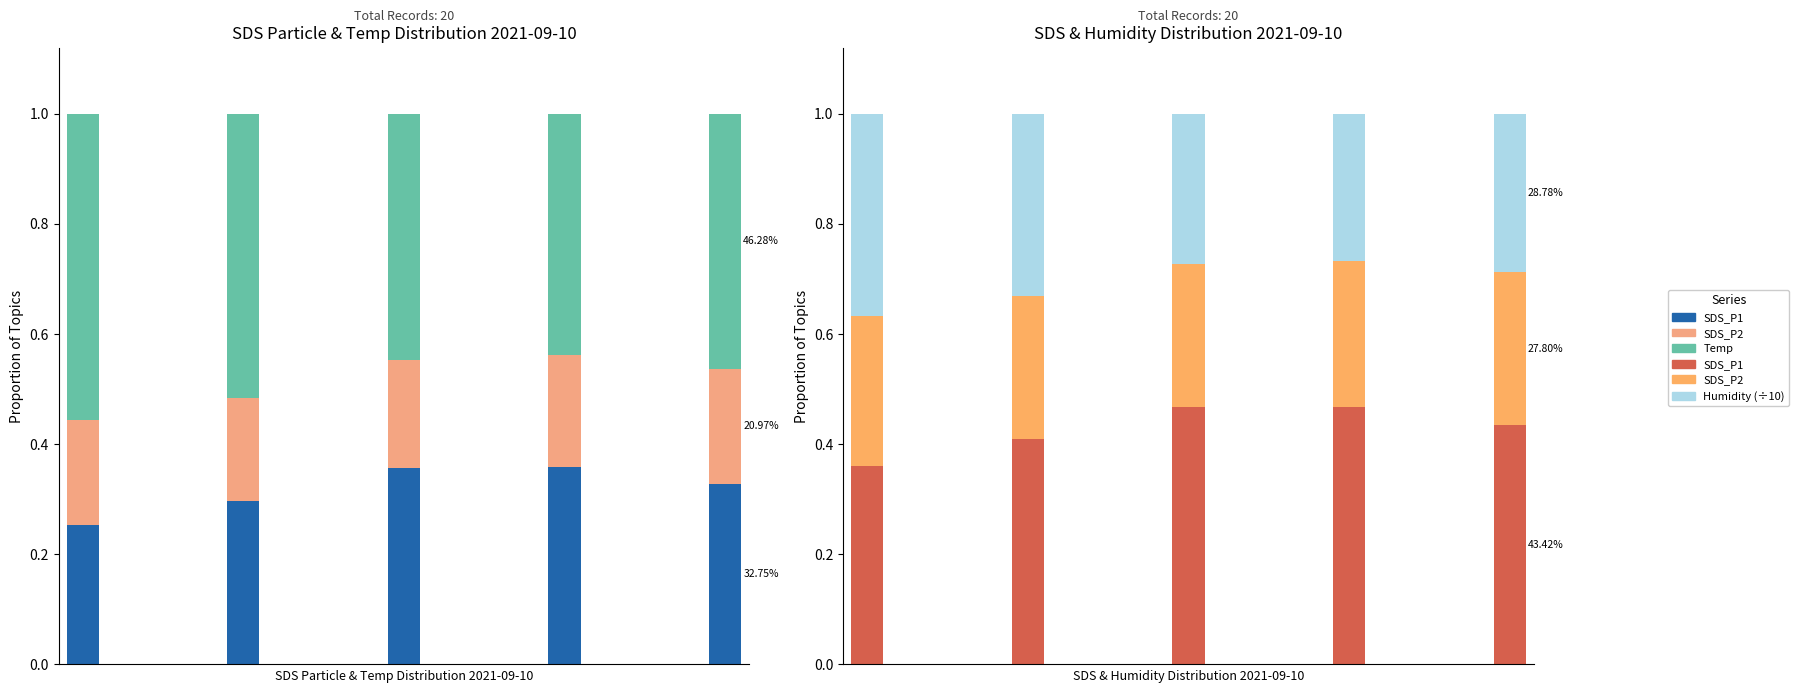

What is the value of the Temp bar at the 5th from the left?

0.5